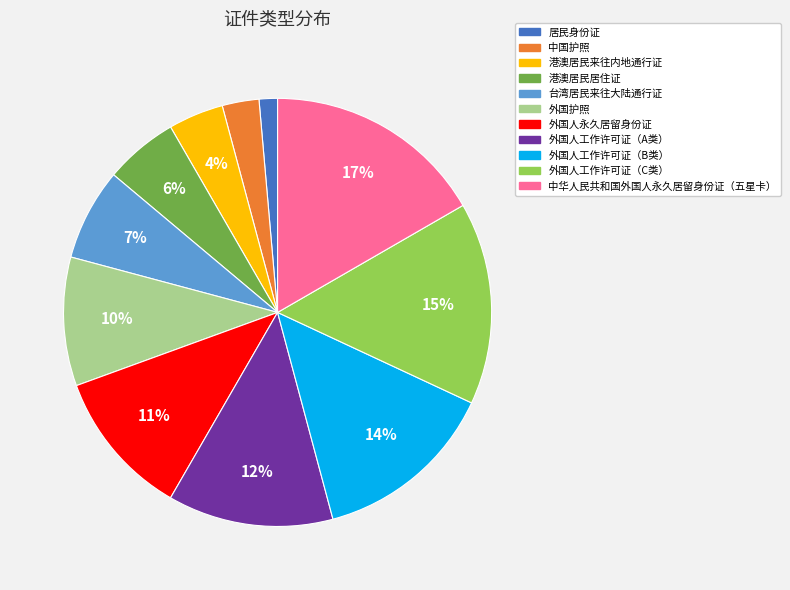

Is the sum of 外国人工作许可证（C类） and 外国护照 greater than half?

No